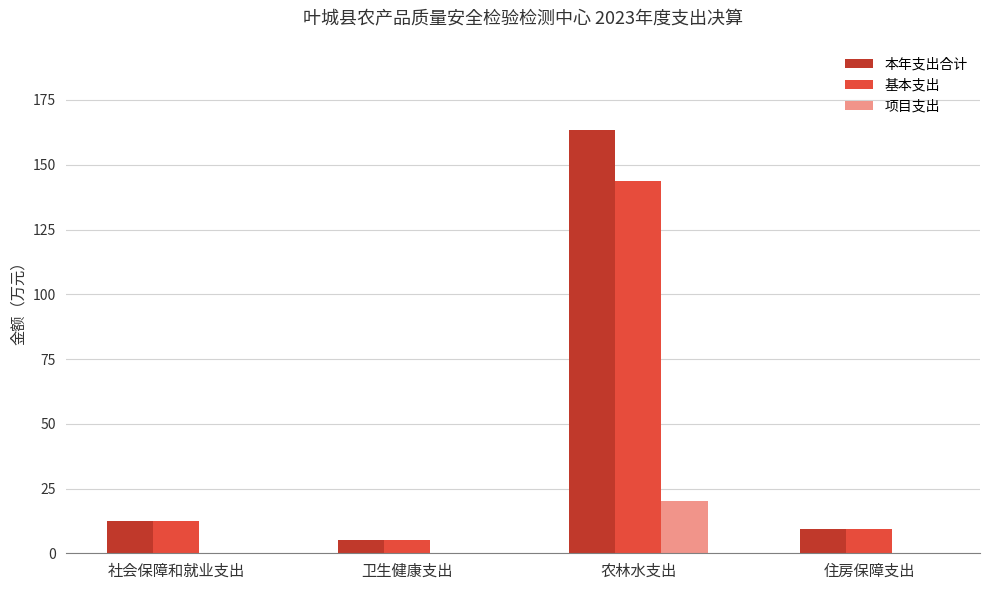

At which category is the sum across all series the highest?

农林水支出